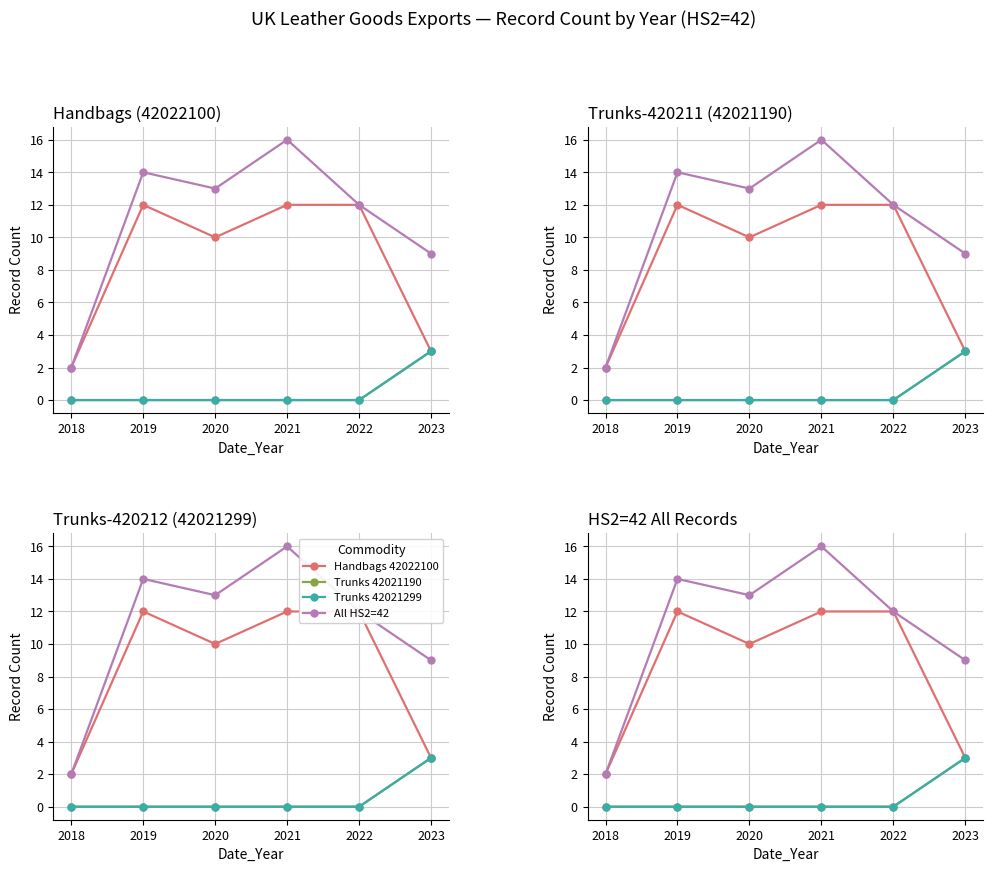

What is the difference between the All HS2=42 values at 2023 and 2022?

3